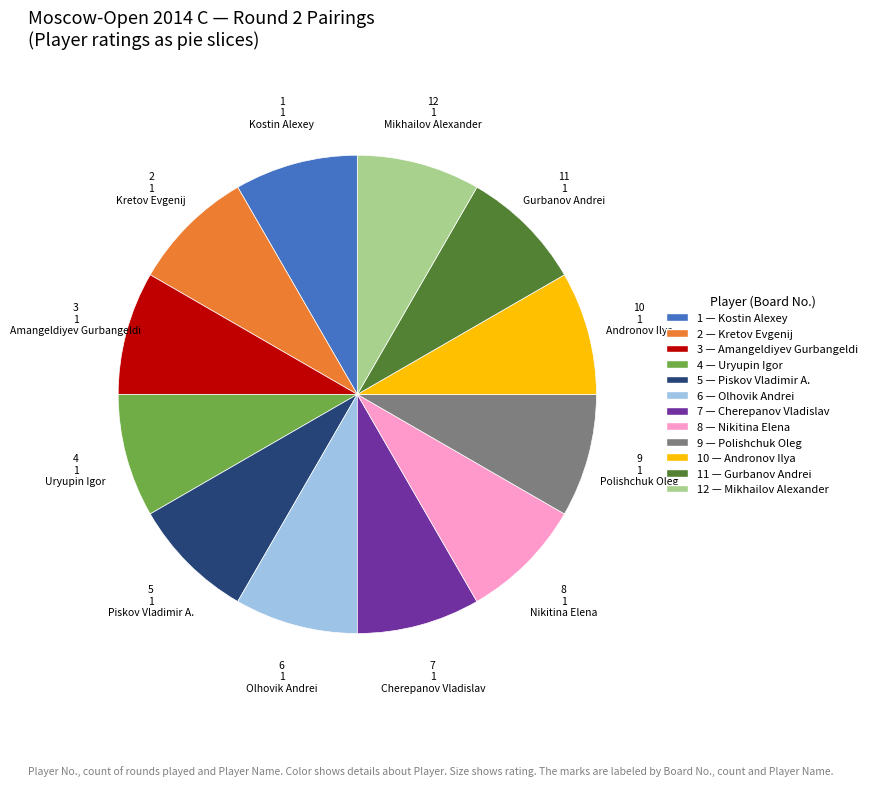

Does any single category account for the majority?

No